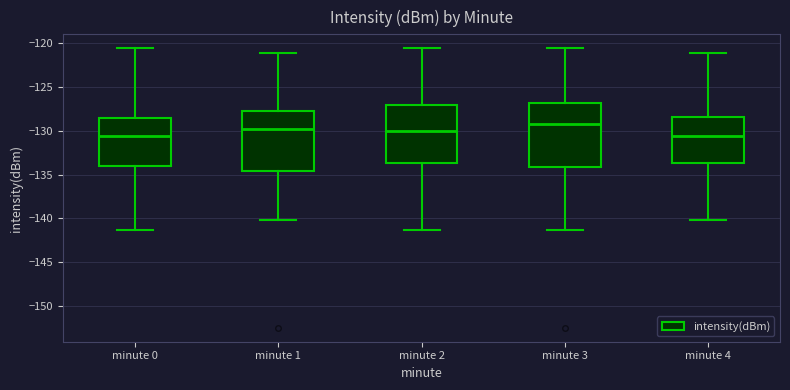

Where does the median line of the box for minute 4 sit on the y-axis? The values are not printed on the chart, so give them approximately, as read against the axis.

-130.5